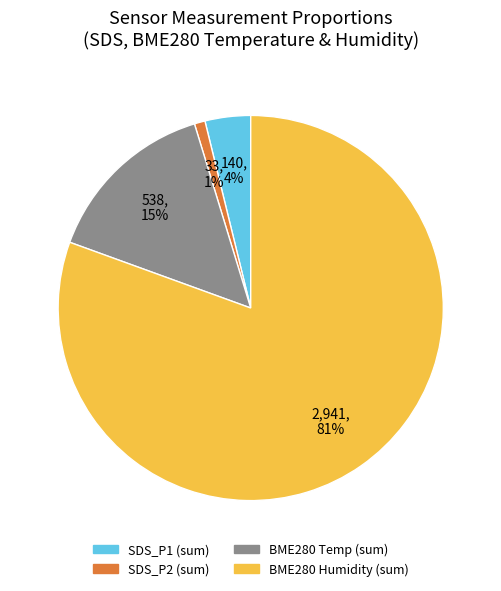

Is there a majority slice in this chart?

Yes